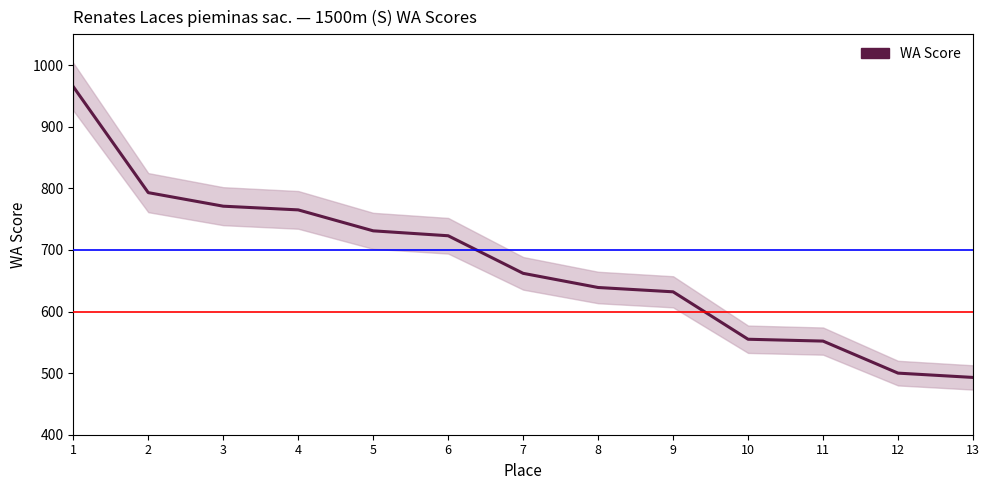

List the labels in order of value, smallest first.

13, 12, 11, 10, 9, 8, 7, 6, 5, 4, 3, 2, 1